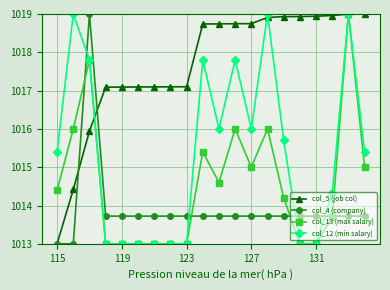

After their last crossing, which series has the higher values: col_4 (company) or col_12 (min salary)?

col_12 (min salary)